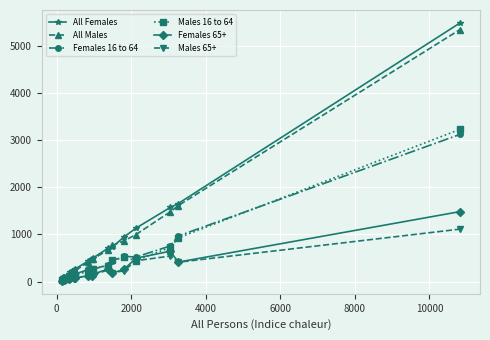

Count the number of data series in this chart.

6